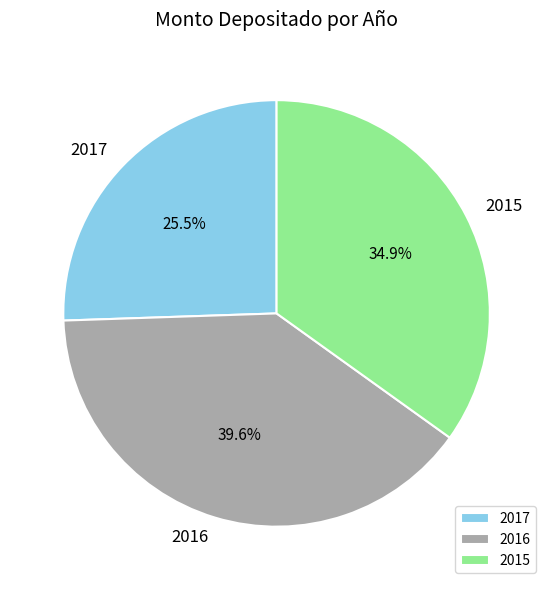

Combined, do 2015 and 2016 account for over 50%?

Yes